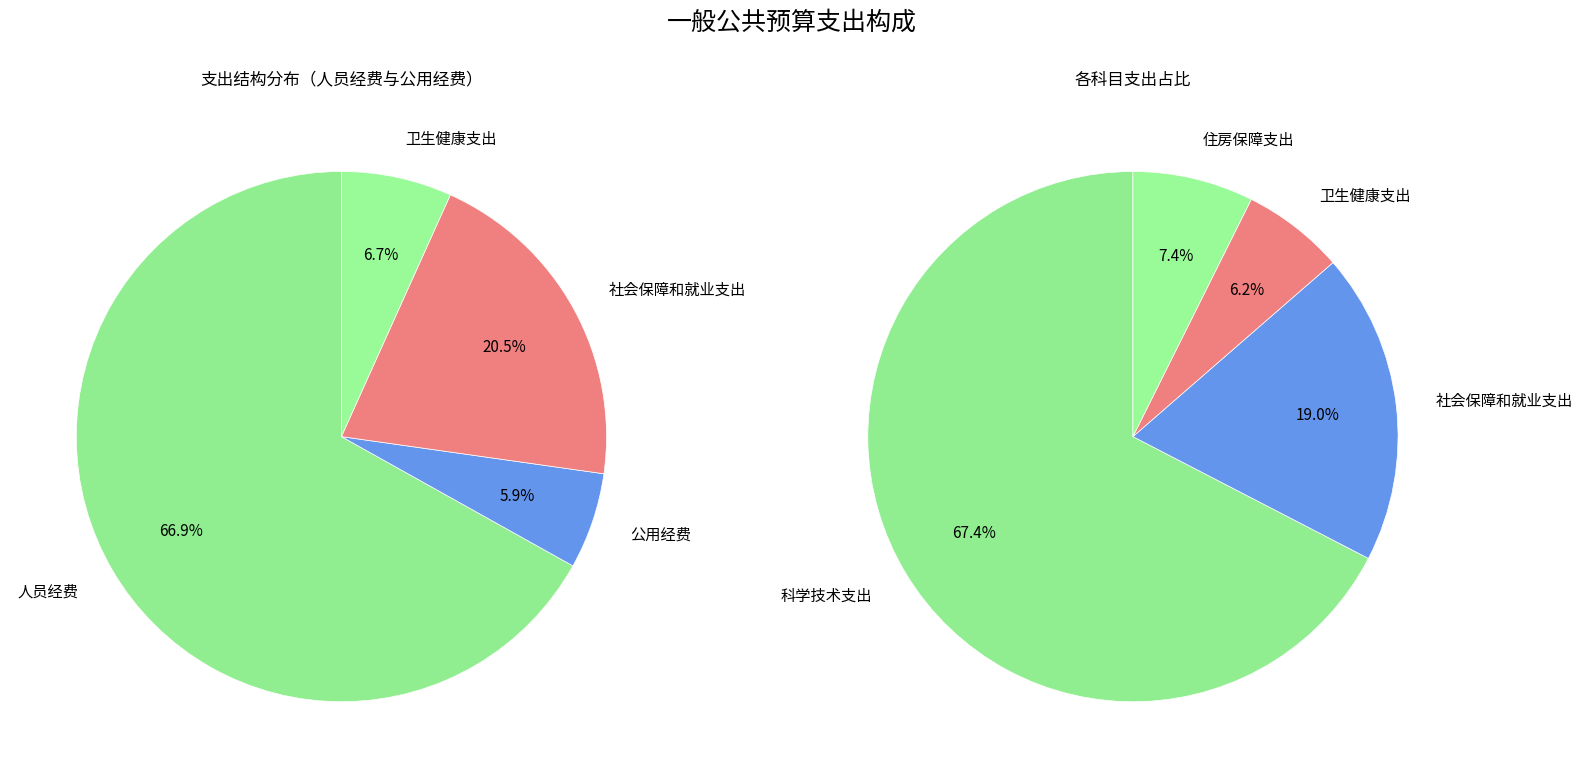

To the nearest percent, what is the difference between the 住房保障支出 and 科学技术支出 slice percentages?

60%